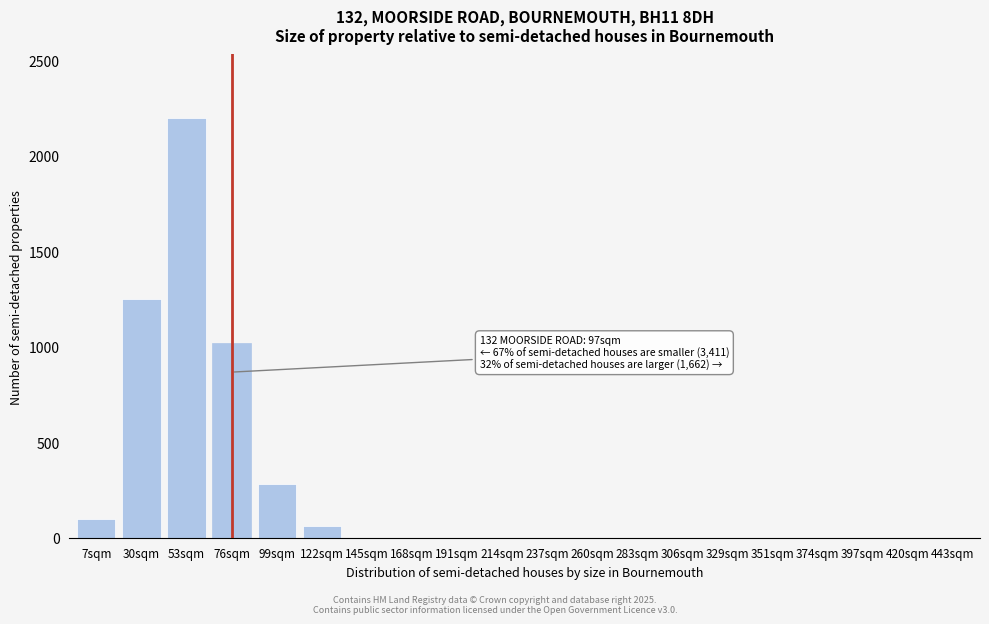

Reading right to left, what are all the values shown in this chart?

443sqm=0	420sqm=0	397sqm=0	374sqm=0	351sqm=0	329sqm=0	306sqm=0	283sqm=0	260sqm=0	237sqm=0	214sqm=0	191sqm=0	168sqm=0	145sqm=0	122sqm=60	99sqm=280	76sqm=1020	53sqm=2200	30sqm=1250	7sqm=100